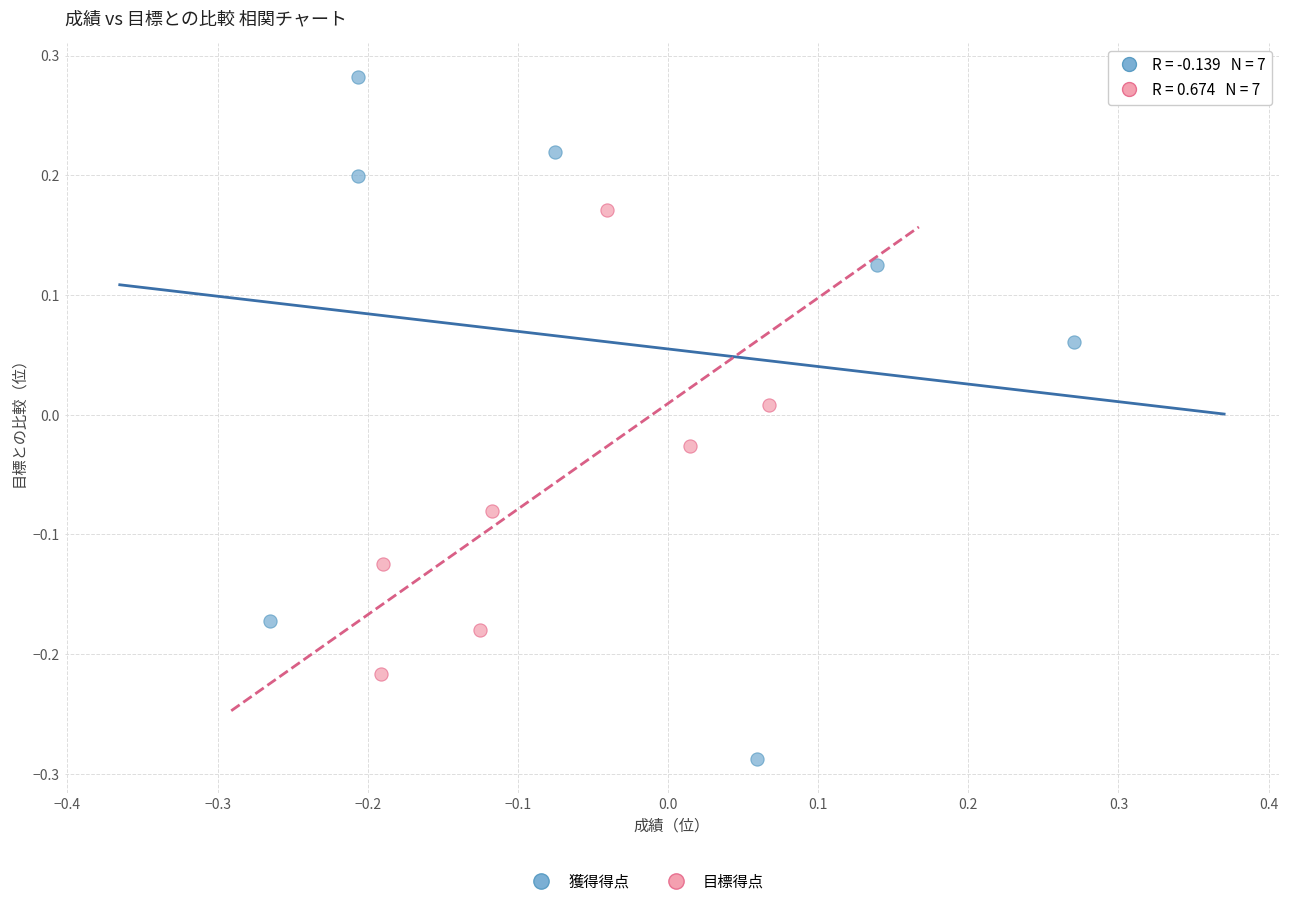

Which series contains the lowest Y value?

獲得得点